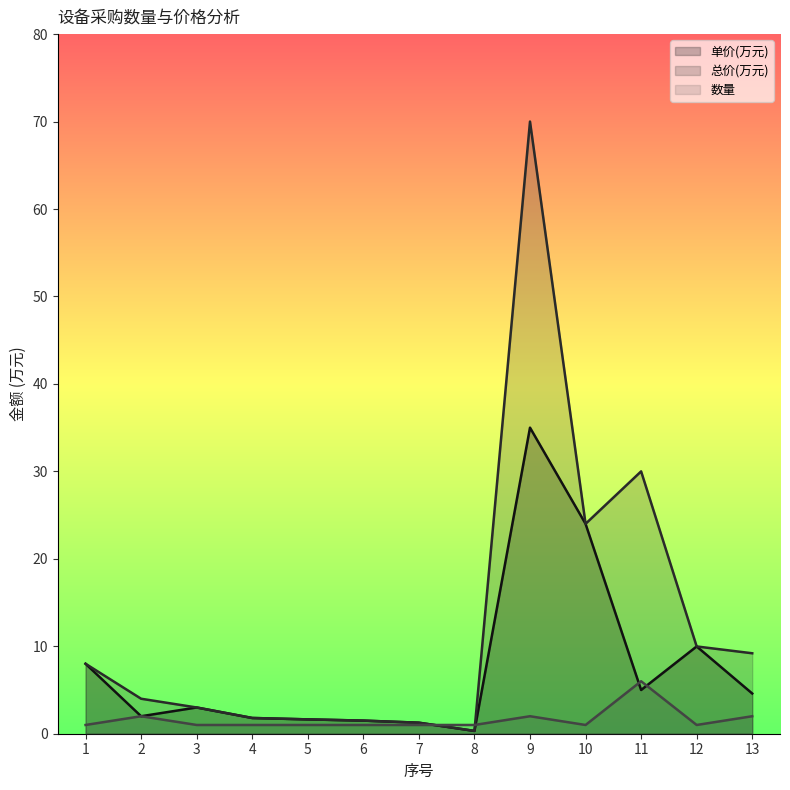

Where do 数量 and 单价(万元) first cross each other?

7 and 8